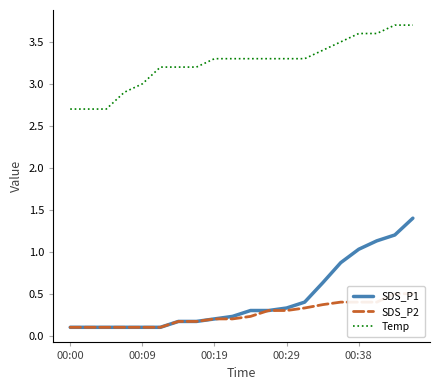

How many lines are shown in the chart?

3